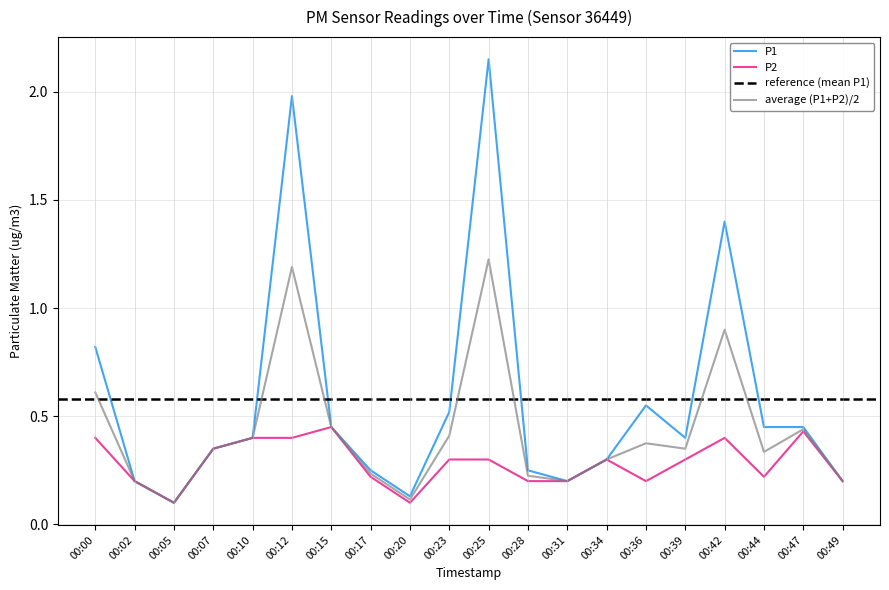

What is the average value of the P2 series?

0.3